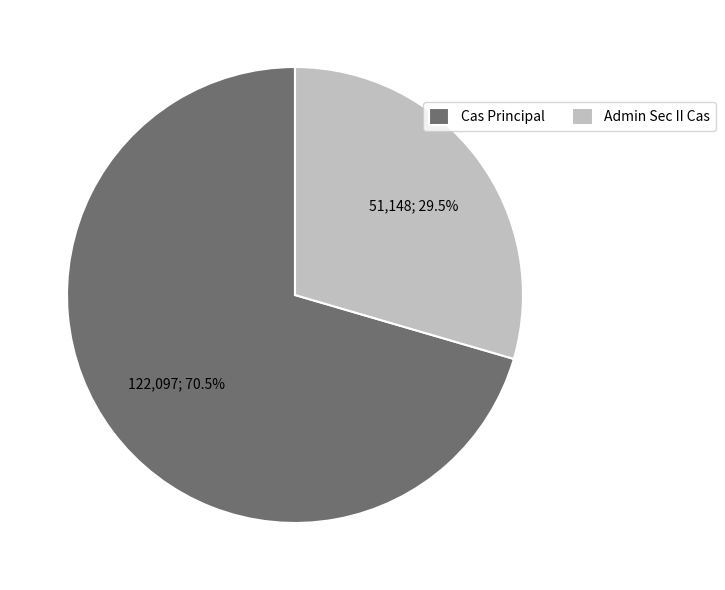

Does Admin Sec II Cas represent more than half of the total?

No